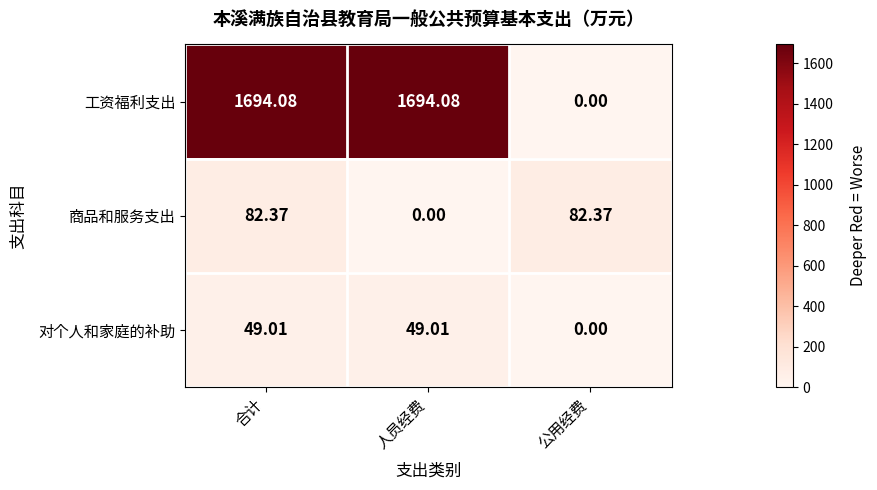

How many series are shown in this chart?

3